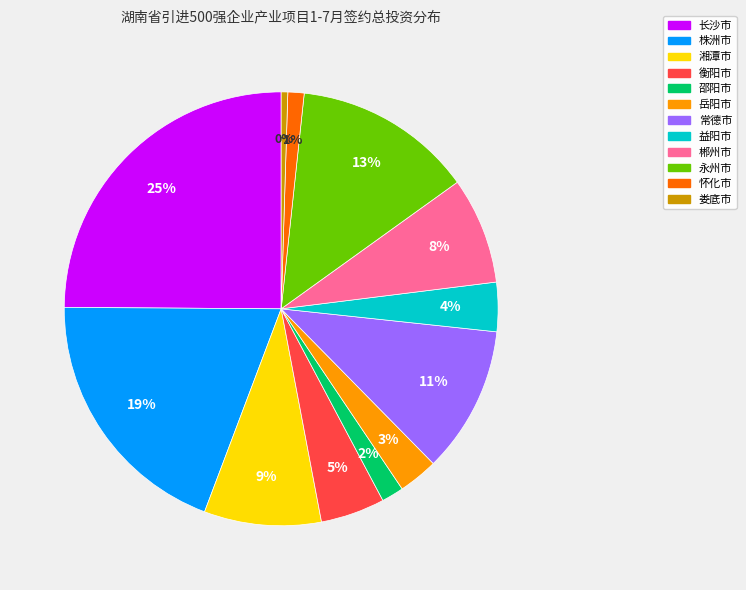

What is the ratio of the value at 岳阳市 to the value at 常德市?

0.3